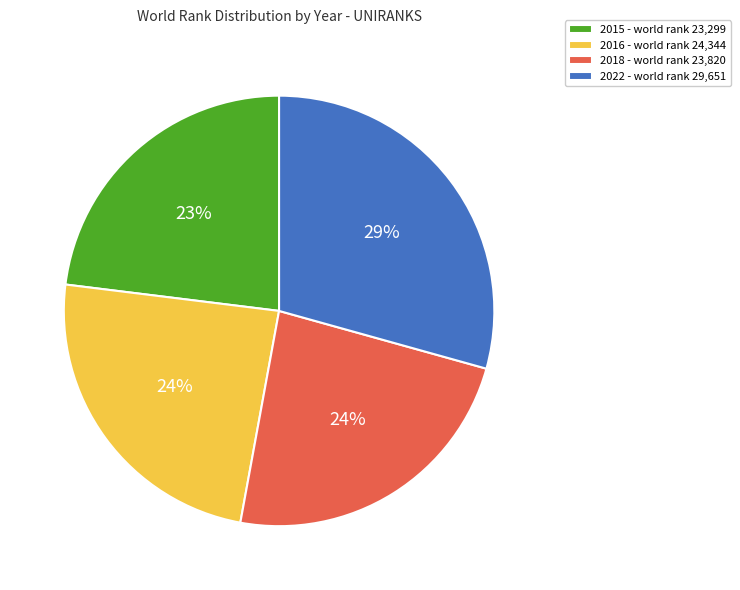

Does 2018 represent more than half of the total?

No